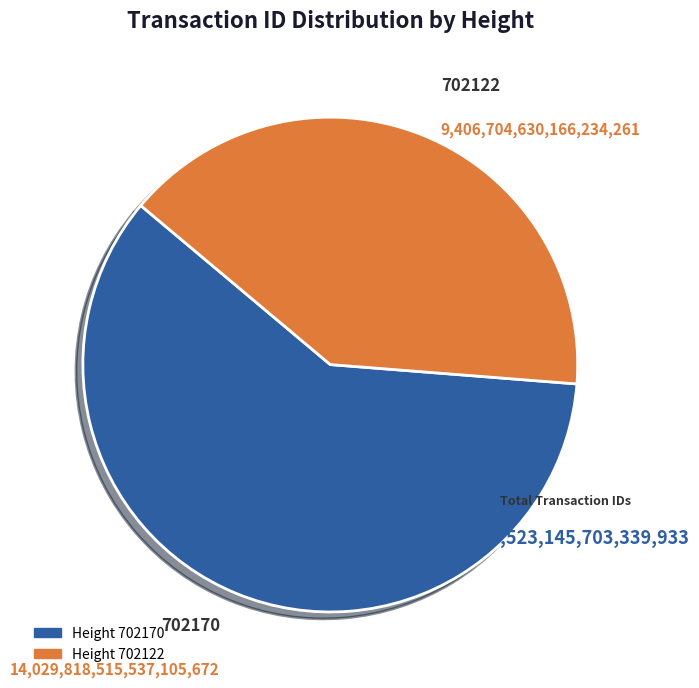

Does any single category account for the majority?

Yes